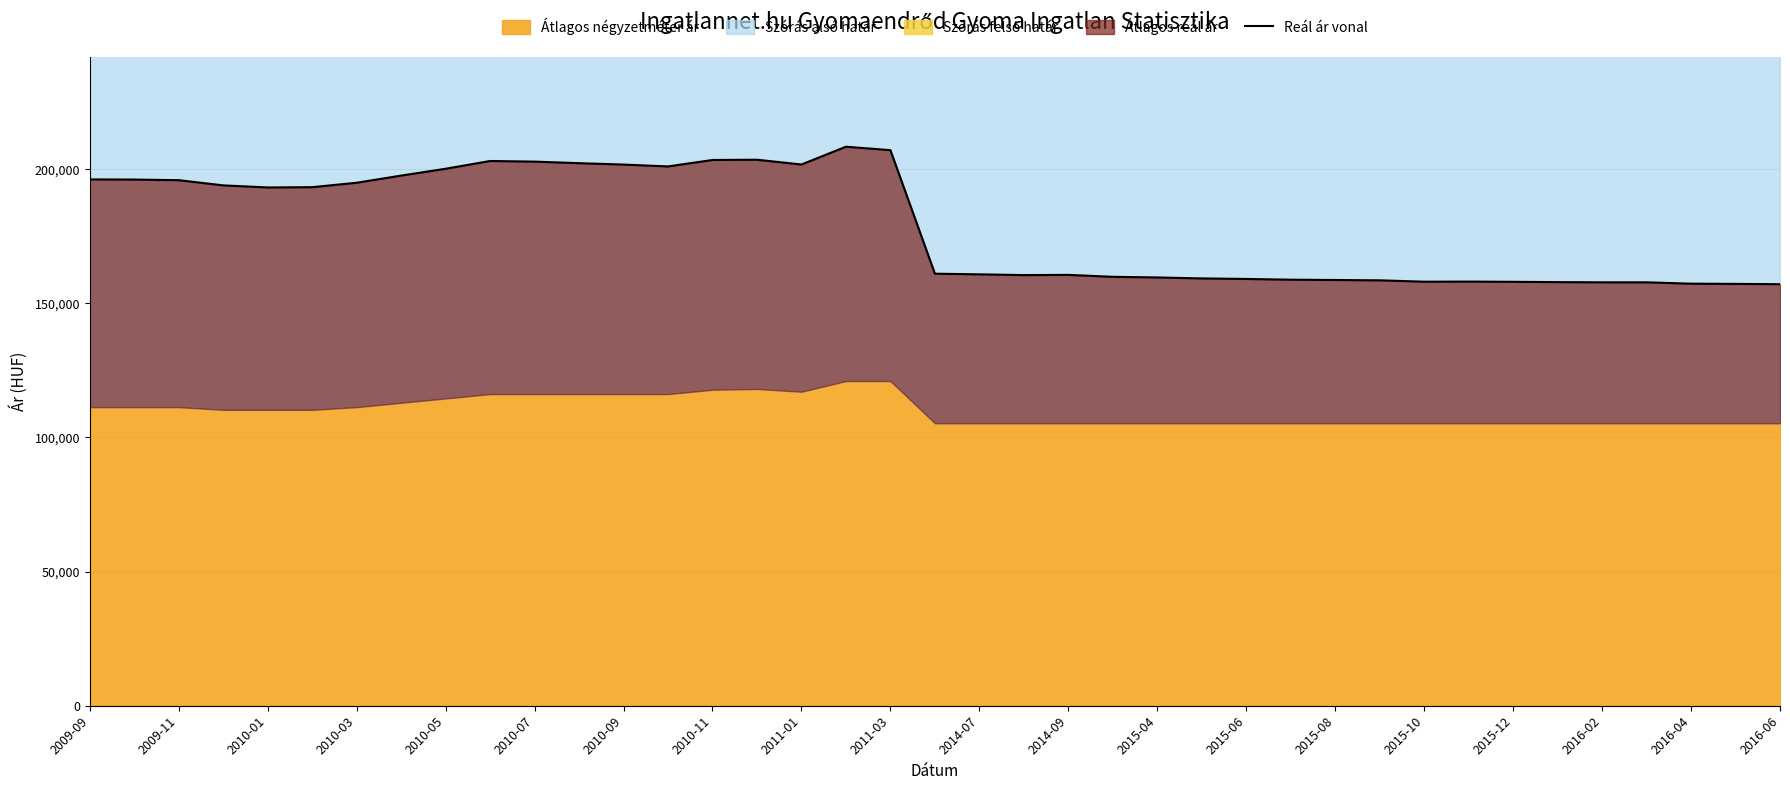

The value at 2014-09 is 302251. True or false?

False